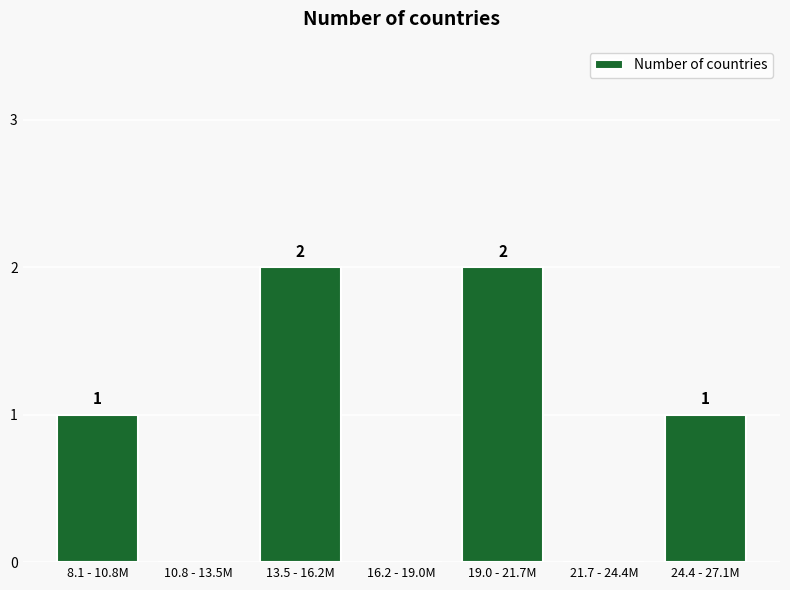

Reading right to left, what are all the values shown in this chart?

24.4 - 27.1M=1	21.7 - 24.4M=0	19.0 - 21.7M=2	16.2 - 19.0M=0	13.5 - 16.2M=2	10.8 - 13.5M=0	8.1 - 10.8M=1